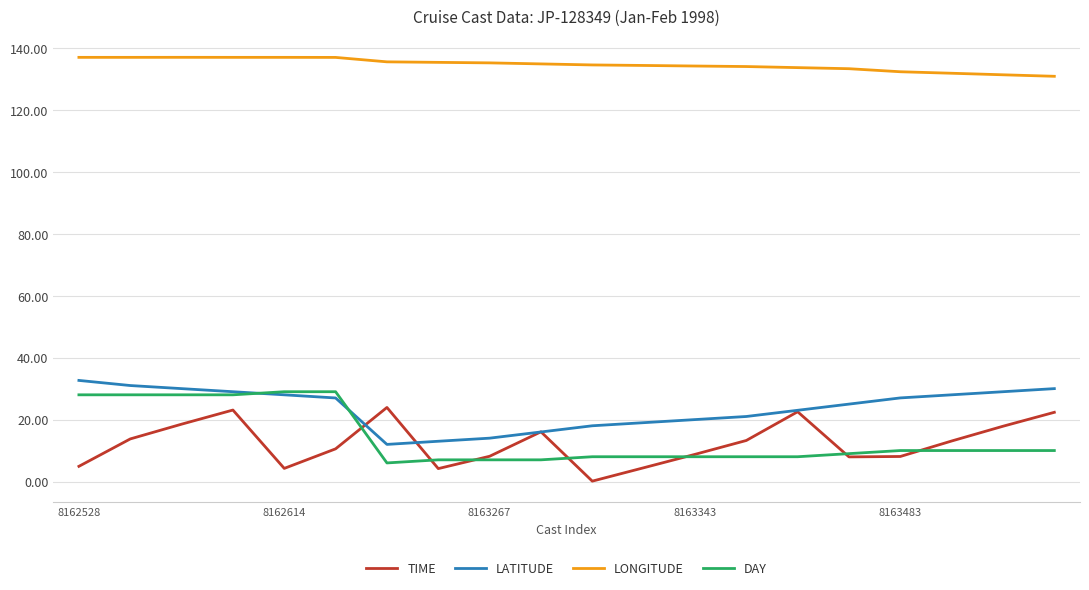

What is the highest value of the TIME series?

23.9